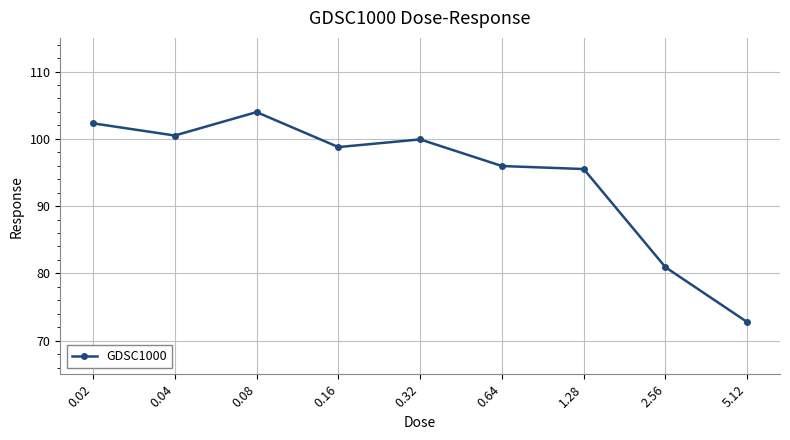

At which category does the data reach its first local valley?

0.04